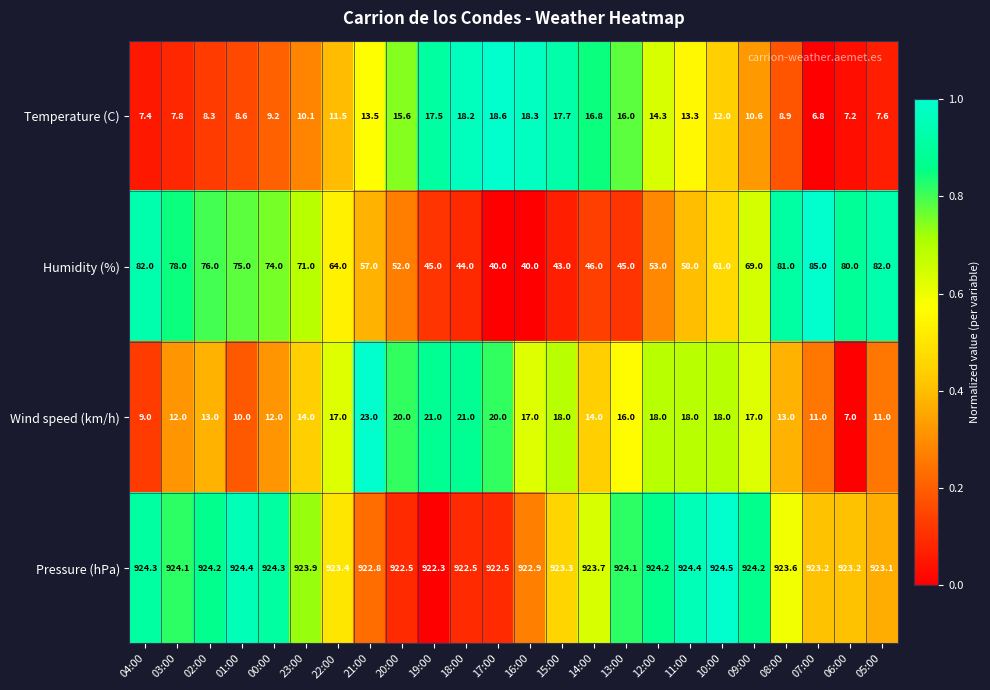

Which series has the largest total across all categories?

Pressure (hPa)